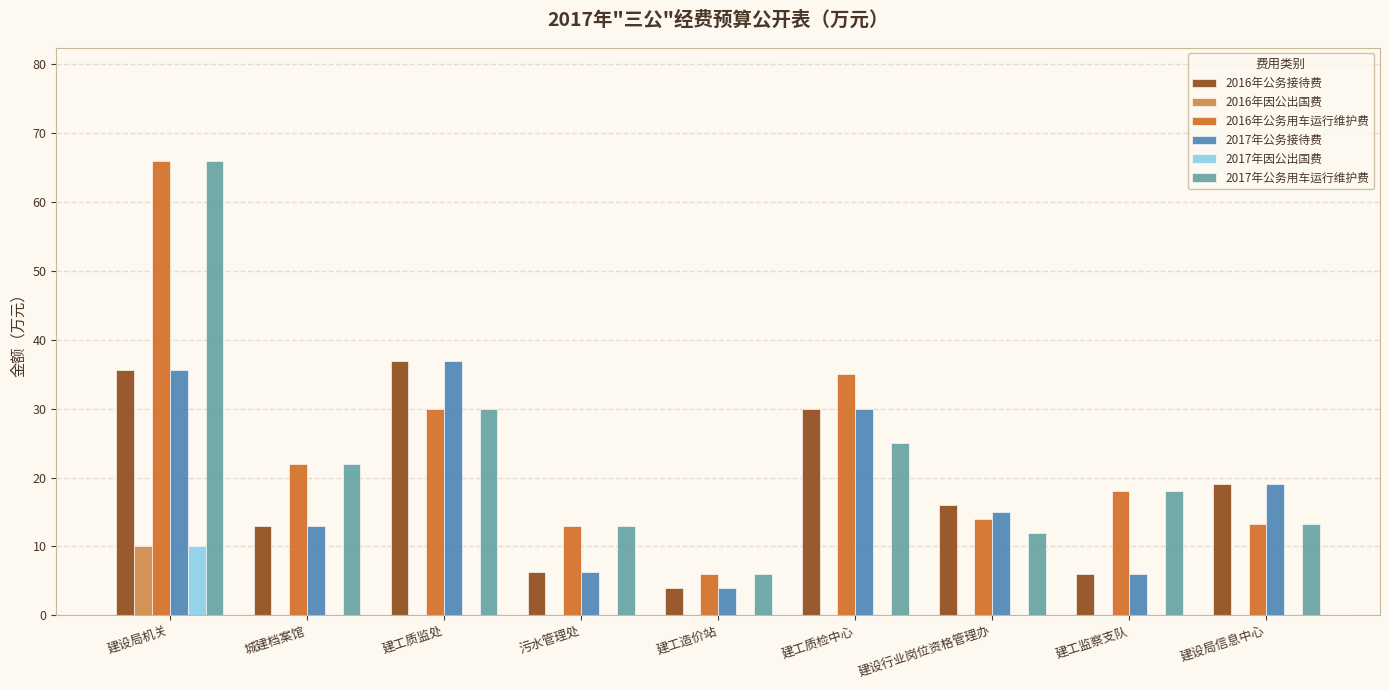

The 2017年公务接待费 series shows 2.6 at 建工监察支队. True or false?

False